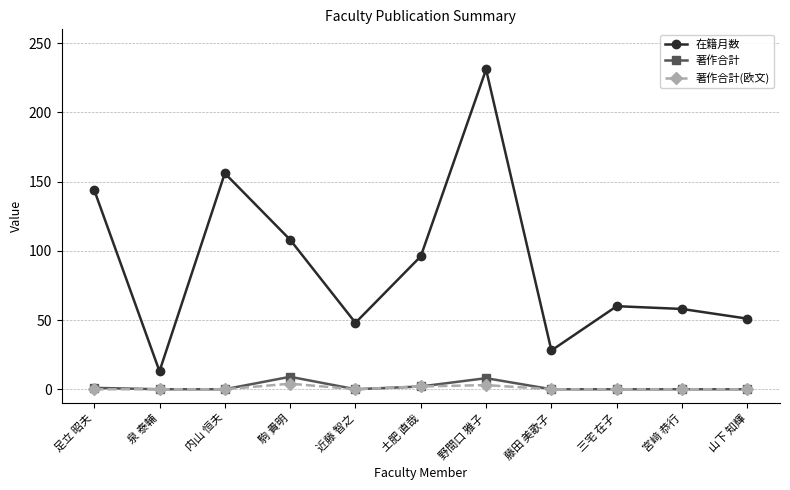

What is the sum of the 在籍月数 values at 泉 泰輔 and 近藤 智之?

61